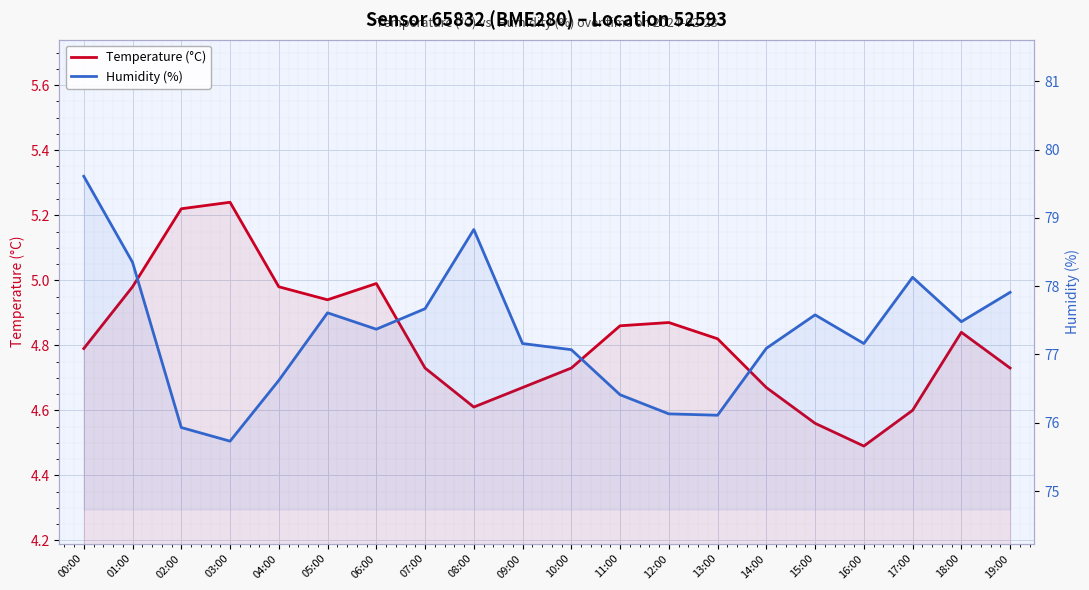

How many lines are shown in the chart?

2